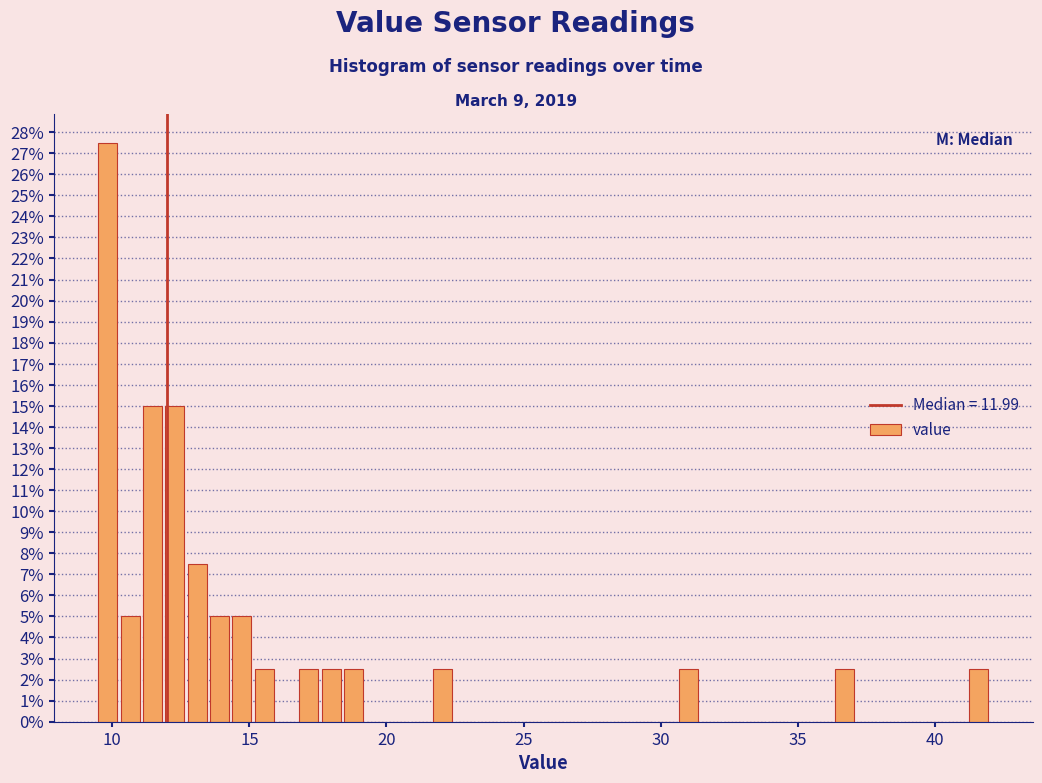

Read against the x-axis, roughly where is the centre of the tallest bar?

10.0